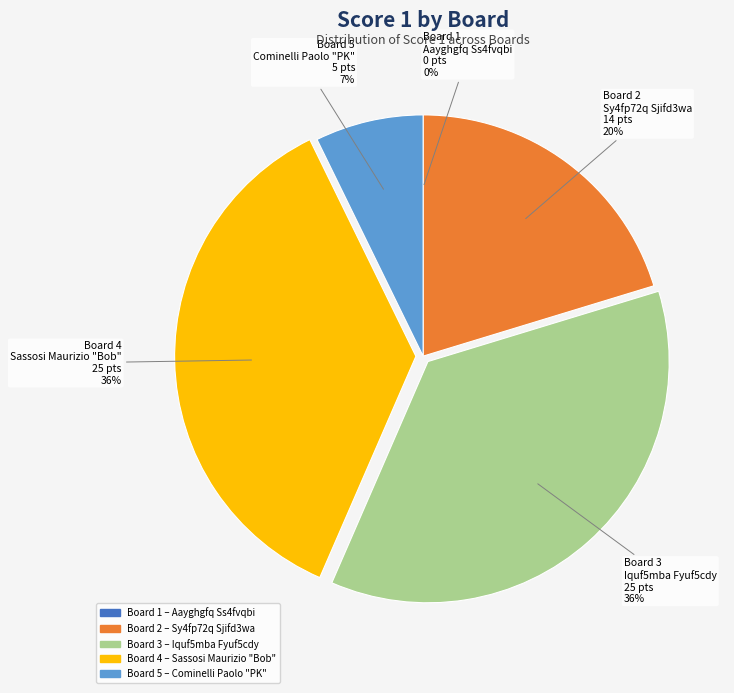

To the nearest percent, what is the difference between the largest and smallest slice percentages?

36%